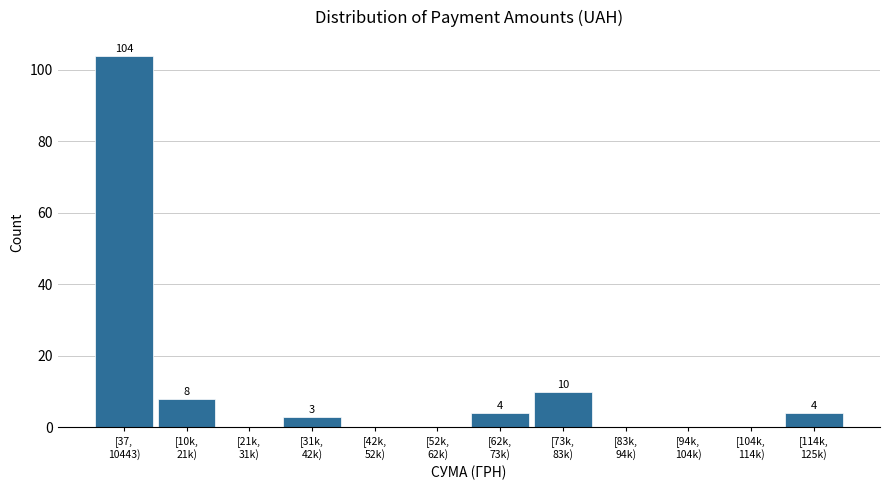

What is the sum of all values?

133